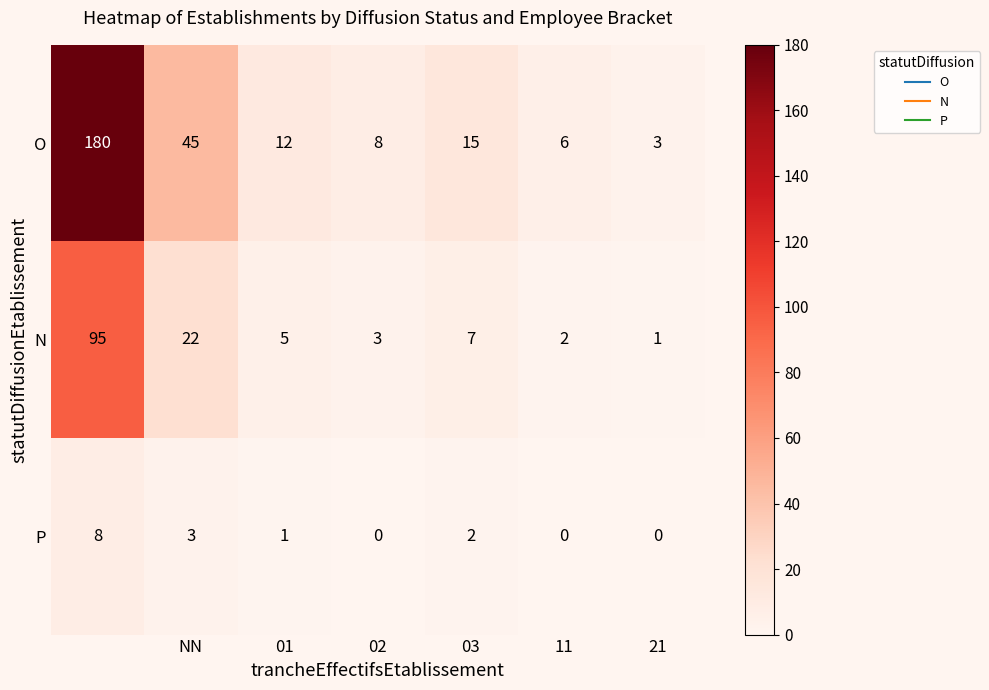

How many data points does each series have?

7